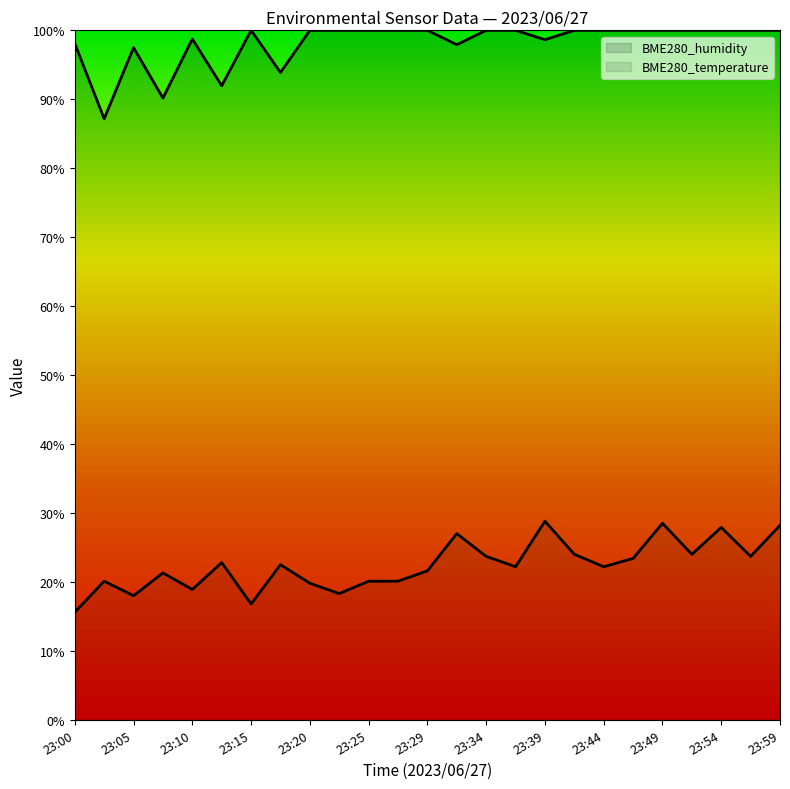

Rank the series by their average value, from lowest to highest.

BME280_temperature, BME280_humidity